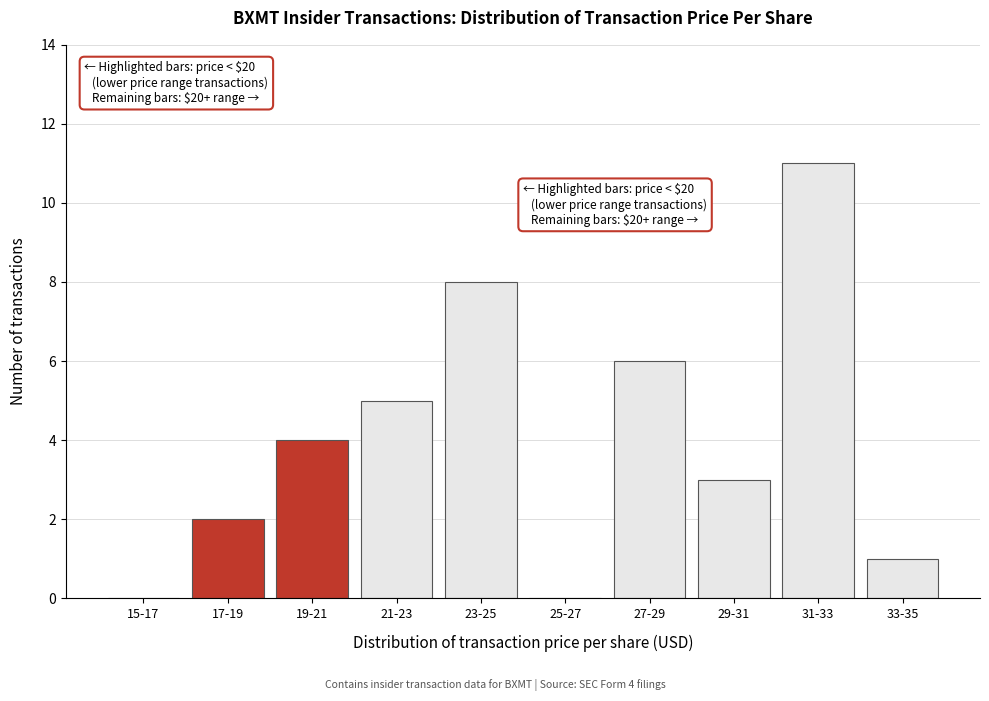

Reading left to right, what are all the values shown in this chart?

15-17=0	17-19=2	19-21=4	21-23=5	23-25=8	25-27=0	27-29=6	29-31=3	31-33=11	33-35=1